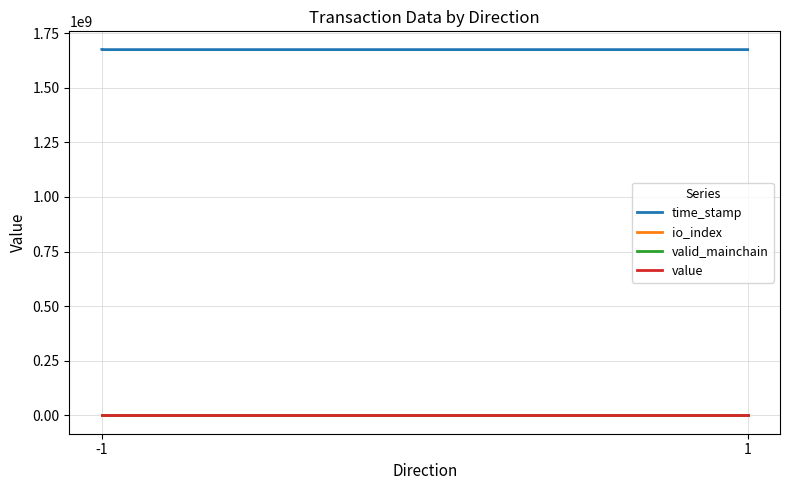

True or false: time_stamp and valid_mainchain intersect in this chart.

False